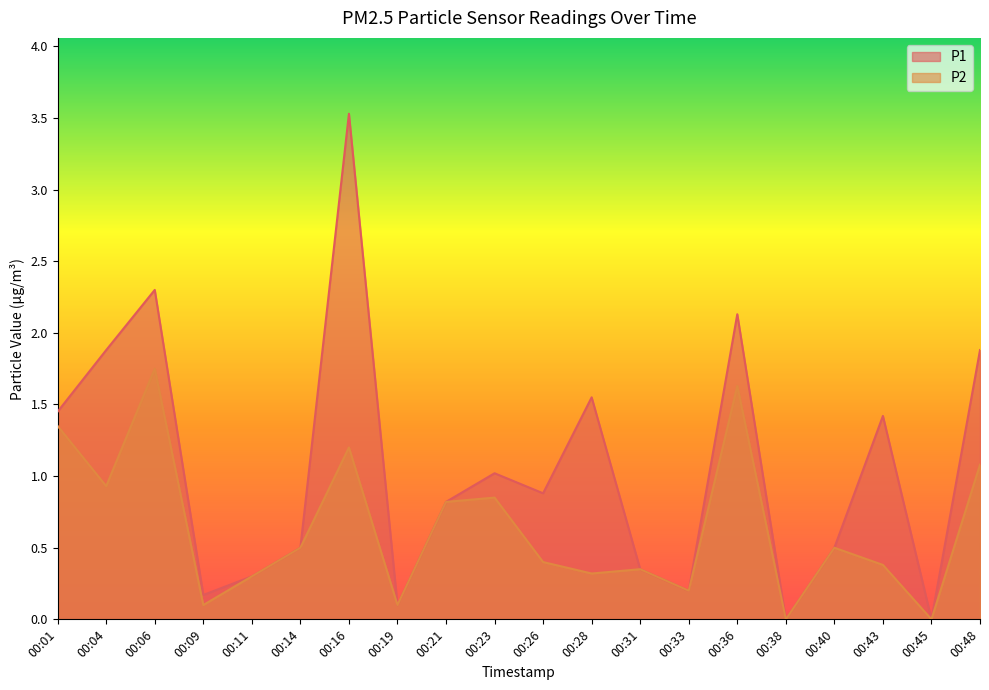

Which series has the largest total across all categories?

P1